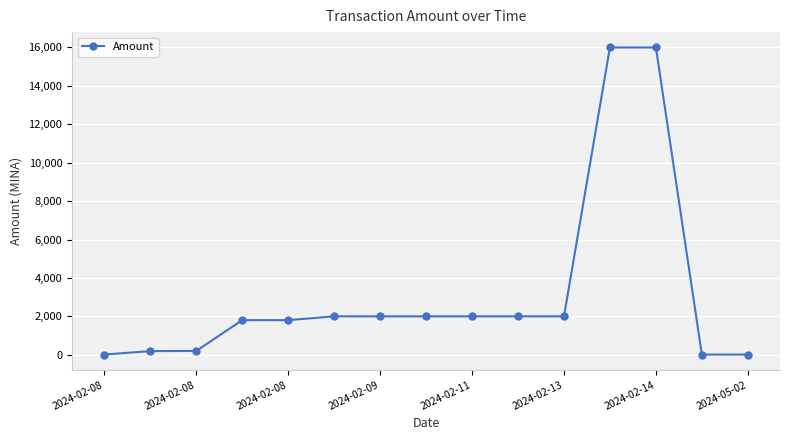

True or false: the data has more than 1 interior local peaks.

True